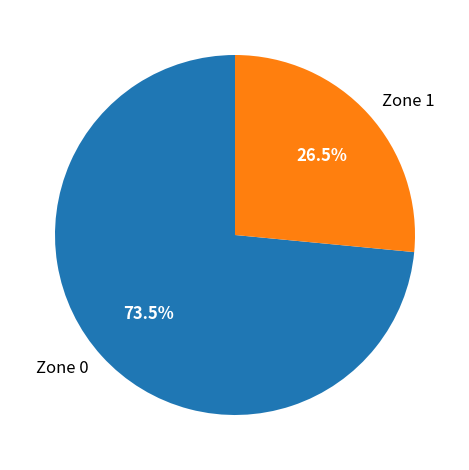

What portion of the pie excludes Zone 0?

26.5%